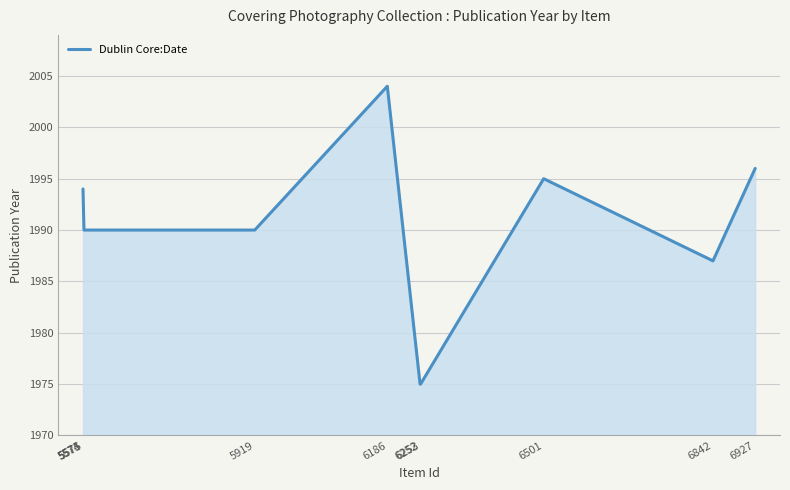

What is the ratio of the value at 5573 to the value at 5574?

1.0